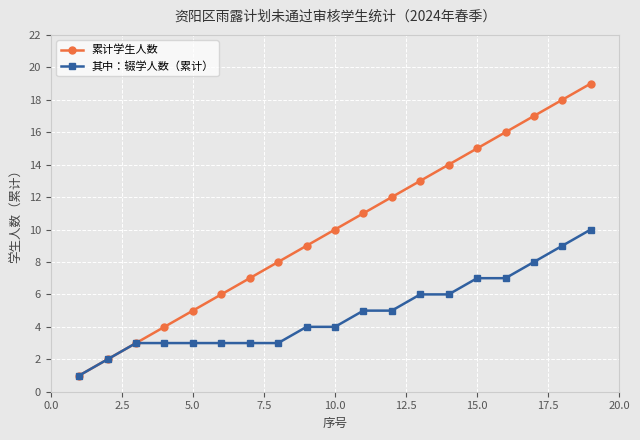

Which series has the widest spread of values?

累计学生人数